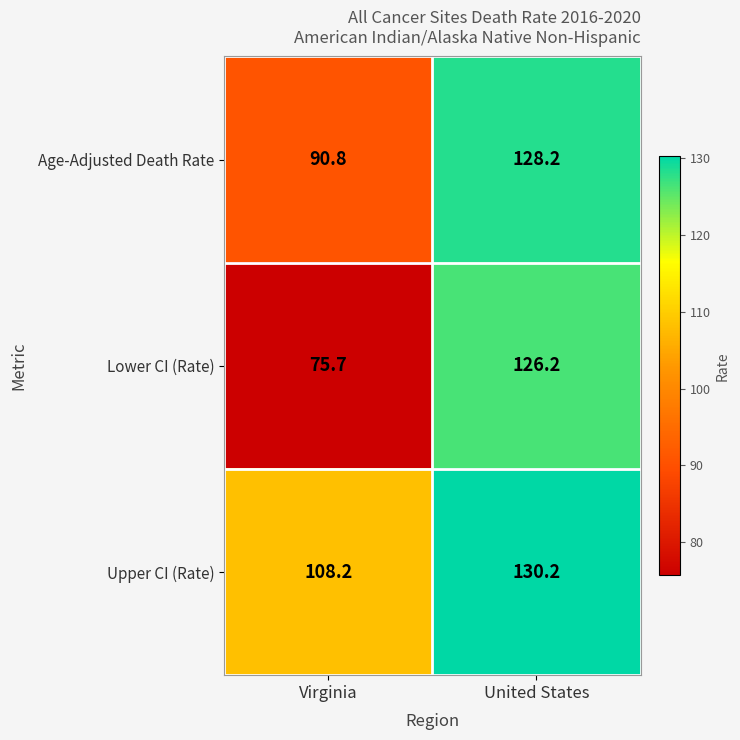

What is the maximum value shown in the chart?

130.2